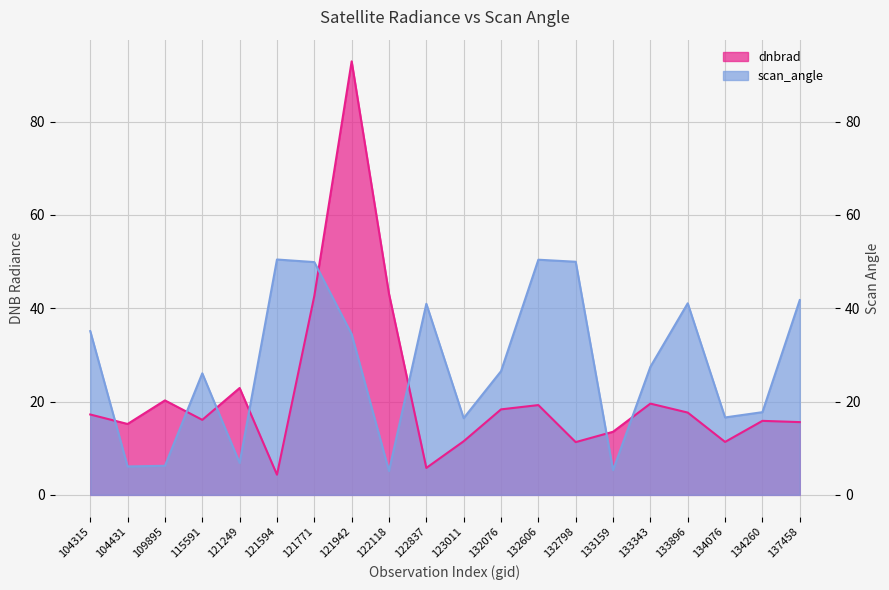

Where is the first local maximum for dnbrad?

109895